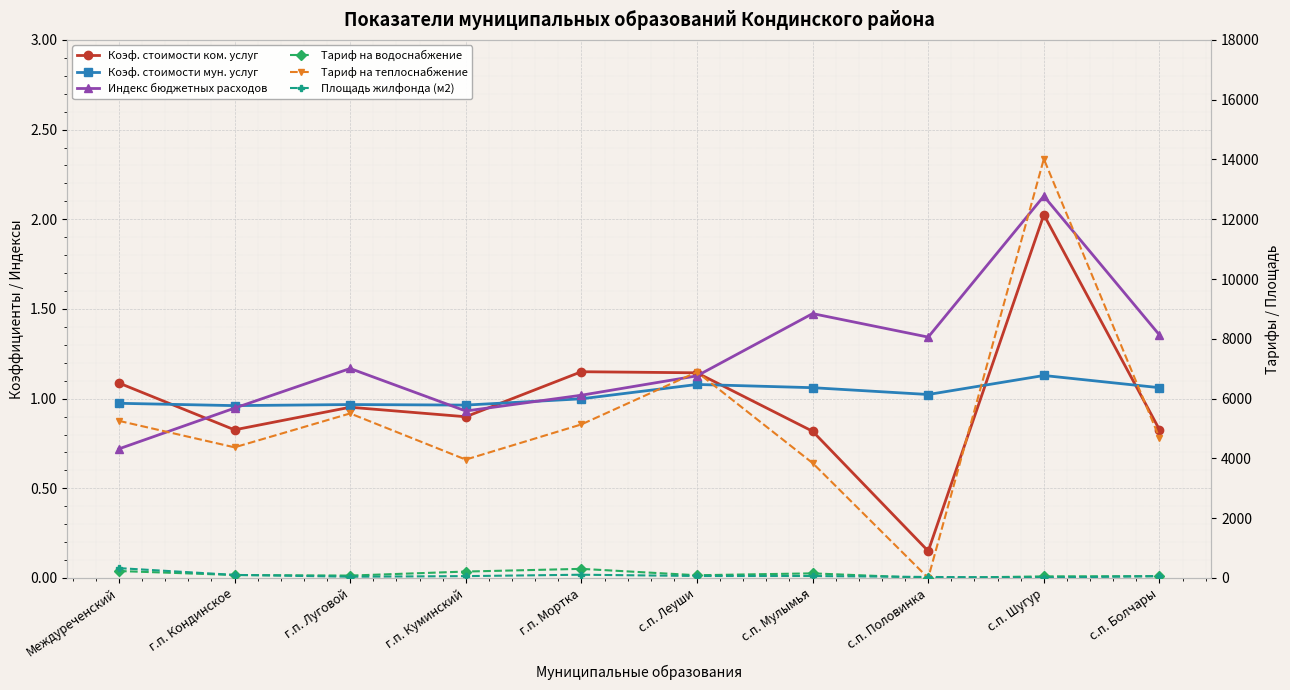

At which label does Индекс бюджетных расходов reach its minimum?

Междуреченский